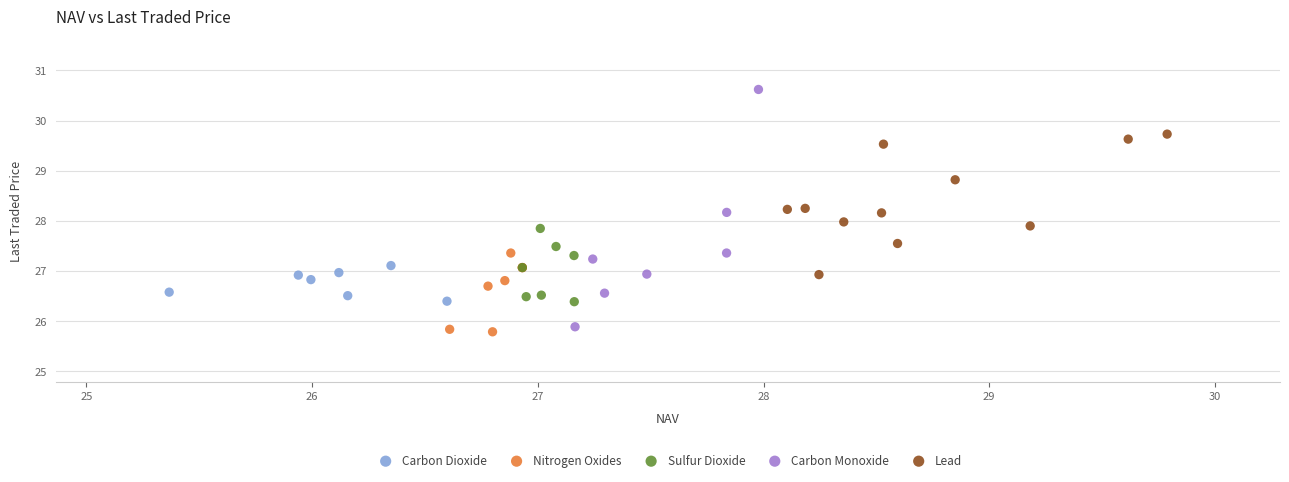

Which series reaches the maximum Y coordinate?

Carbon Monoxide